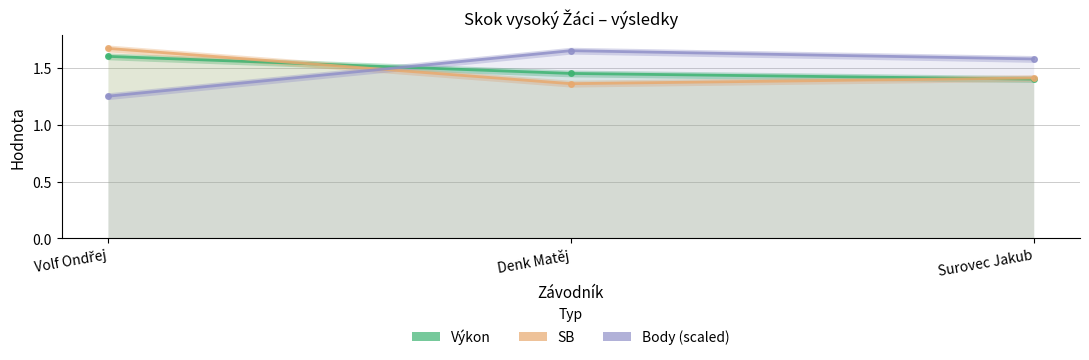

Count the number of data series in this chart.

3